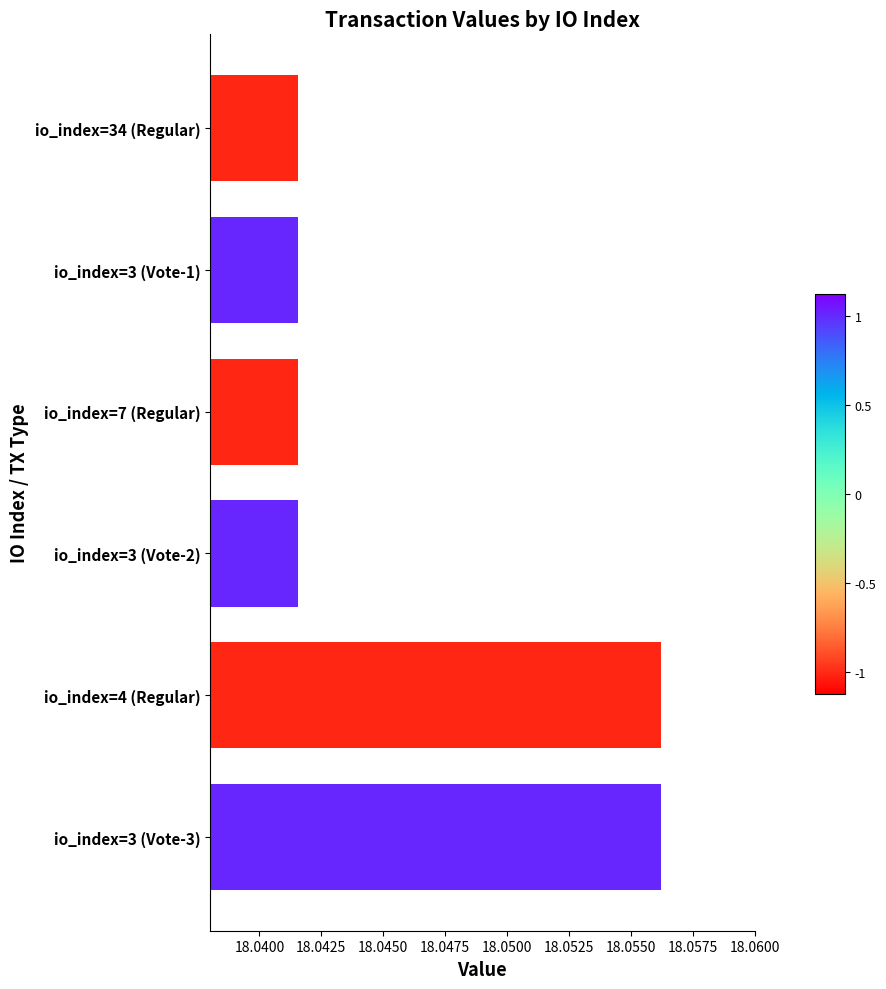

How many series are shown in this chart?

1